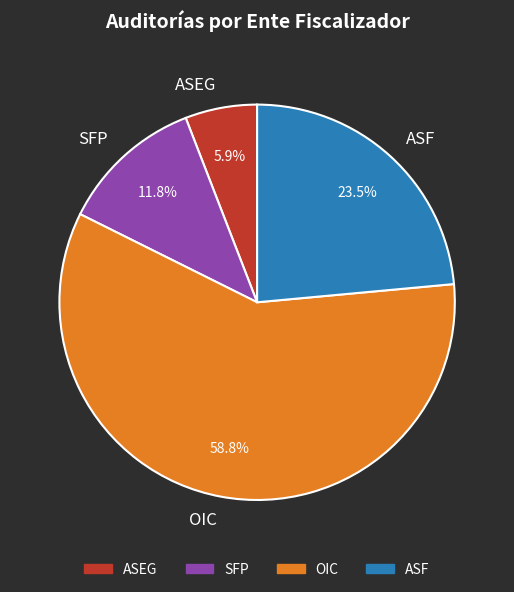

To the nearest percent, what is the difference between the largest and smallest slice percentages?

53%